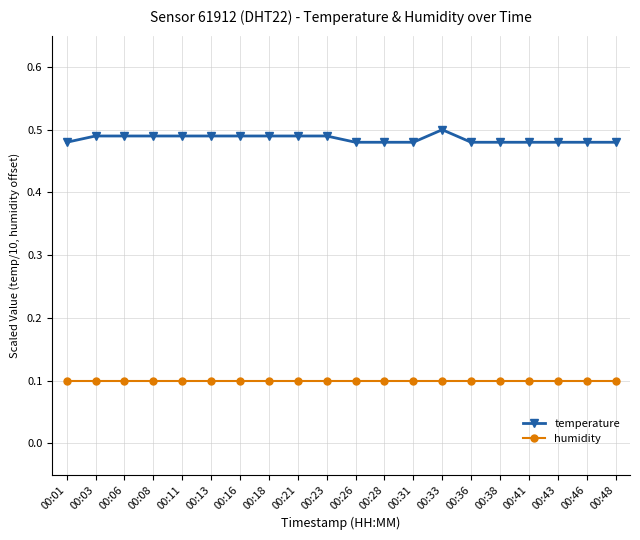

At how many categories does at least one series exceed 0?

20